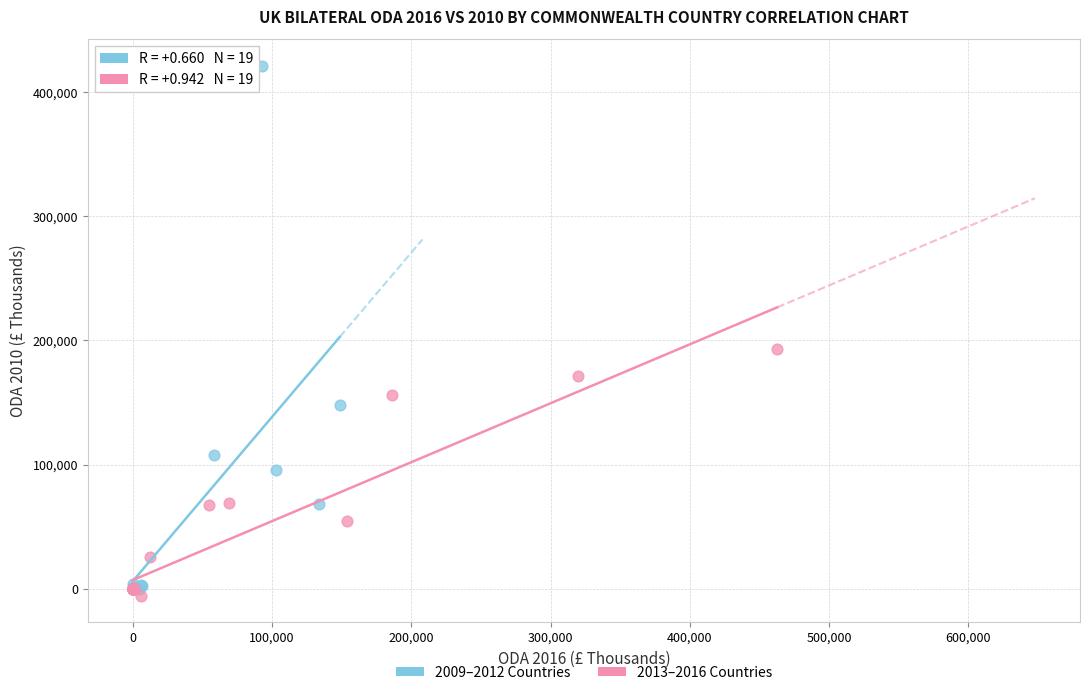

Which series contains the lowest Y value?

2013–2016 Countries